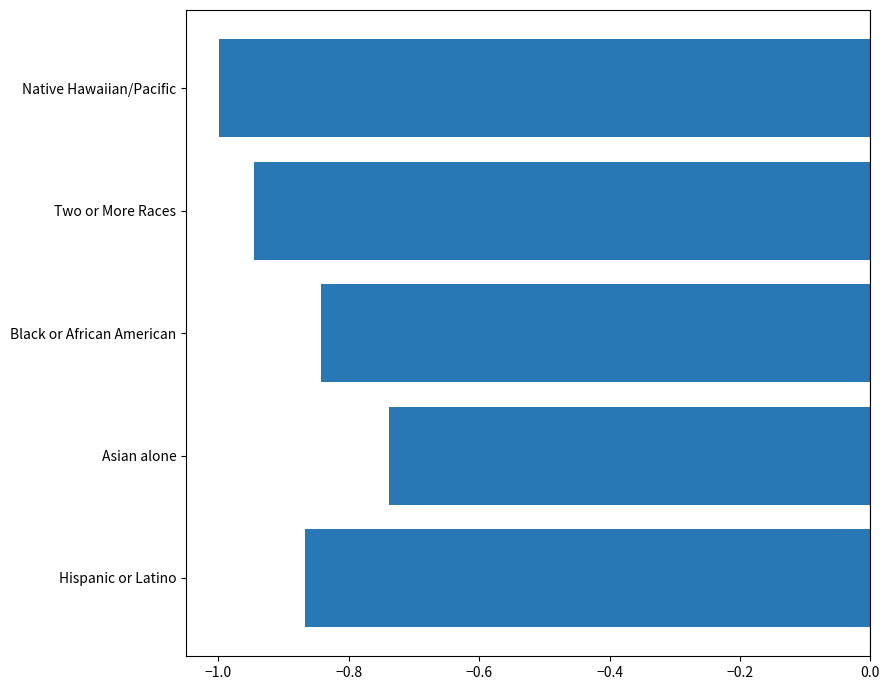

Rank the categories by value from lowest to highest.

Native Hawaiian/Pacific, Two or More Races, Hispanic or Latino, Black or African American, Asian alone